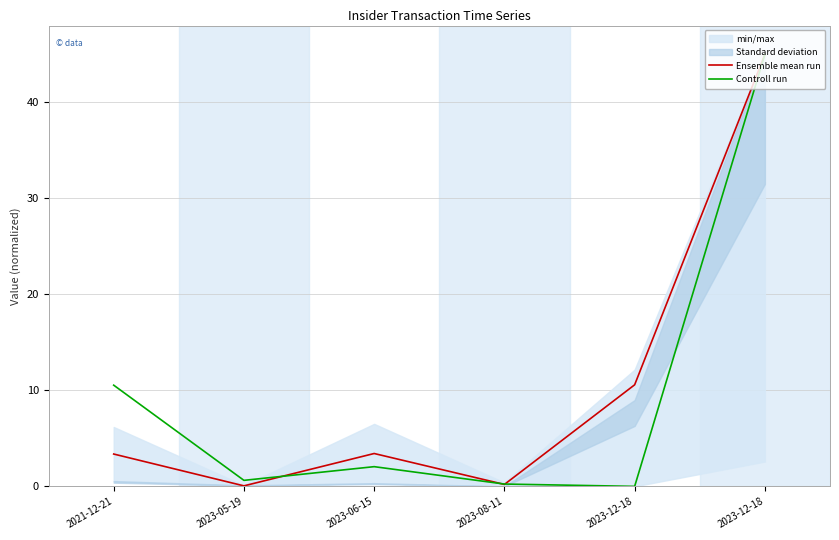

Is this an area chart (filled region under the line)?

No